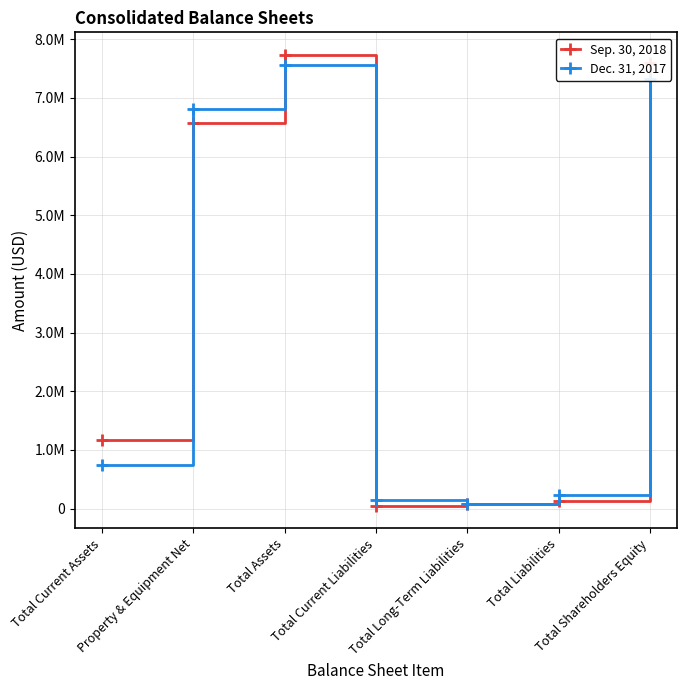

List the series in order of their overall mean, lowest first.

Dec. 31, 2017, Sep. 30, 2018